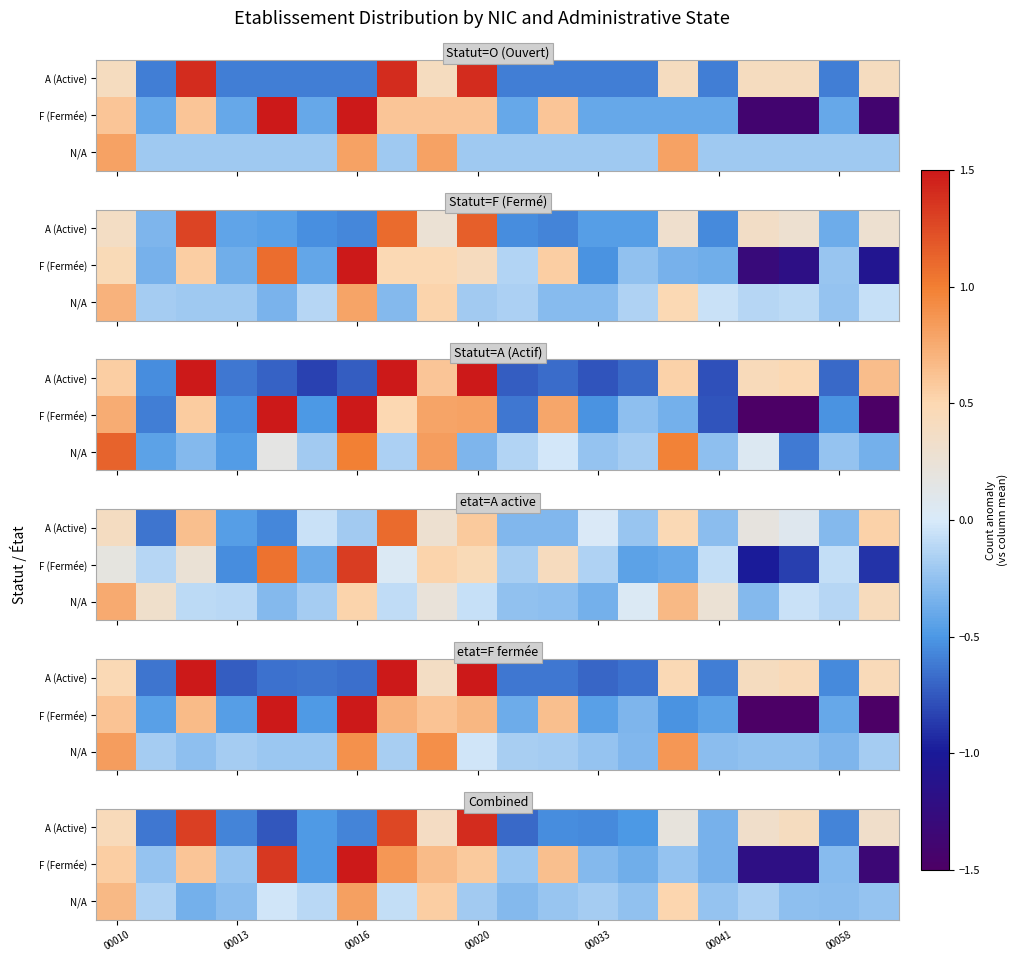

At how many categories does at least one series exceed 0?

12